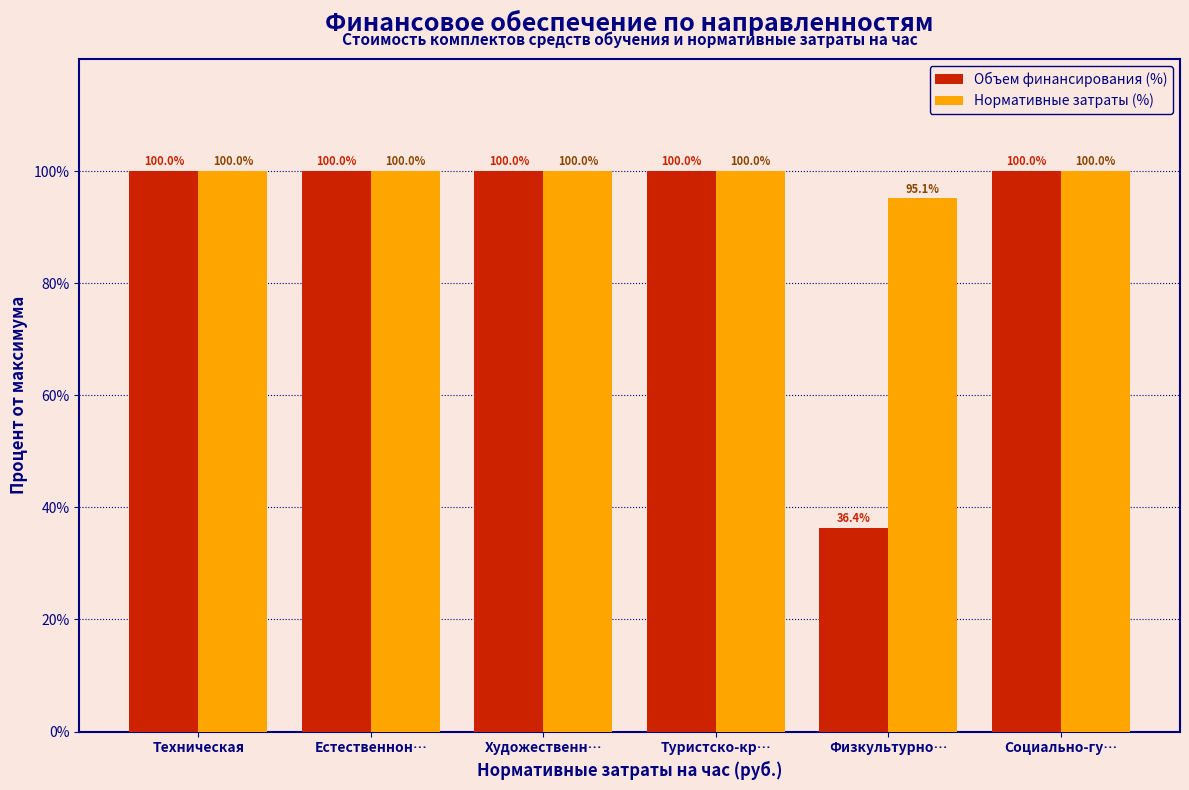

Reading right to left, transcribe all the data shown in this chart.

Объем финансирования (%): Социально-гу…=100.0	Физкультурно…=36.4	Туристско-кр…=100.0	Художественн…=100.0	Естественнон…=100.0	Техническая=100.0
Нормативные затраты (%): Социально-гу…=100.0	Физкультурно…=95.1	Туристско-кр…=100.0	Художественн…=100.0	Естественнон…=100.0	Техническая=100.0